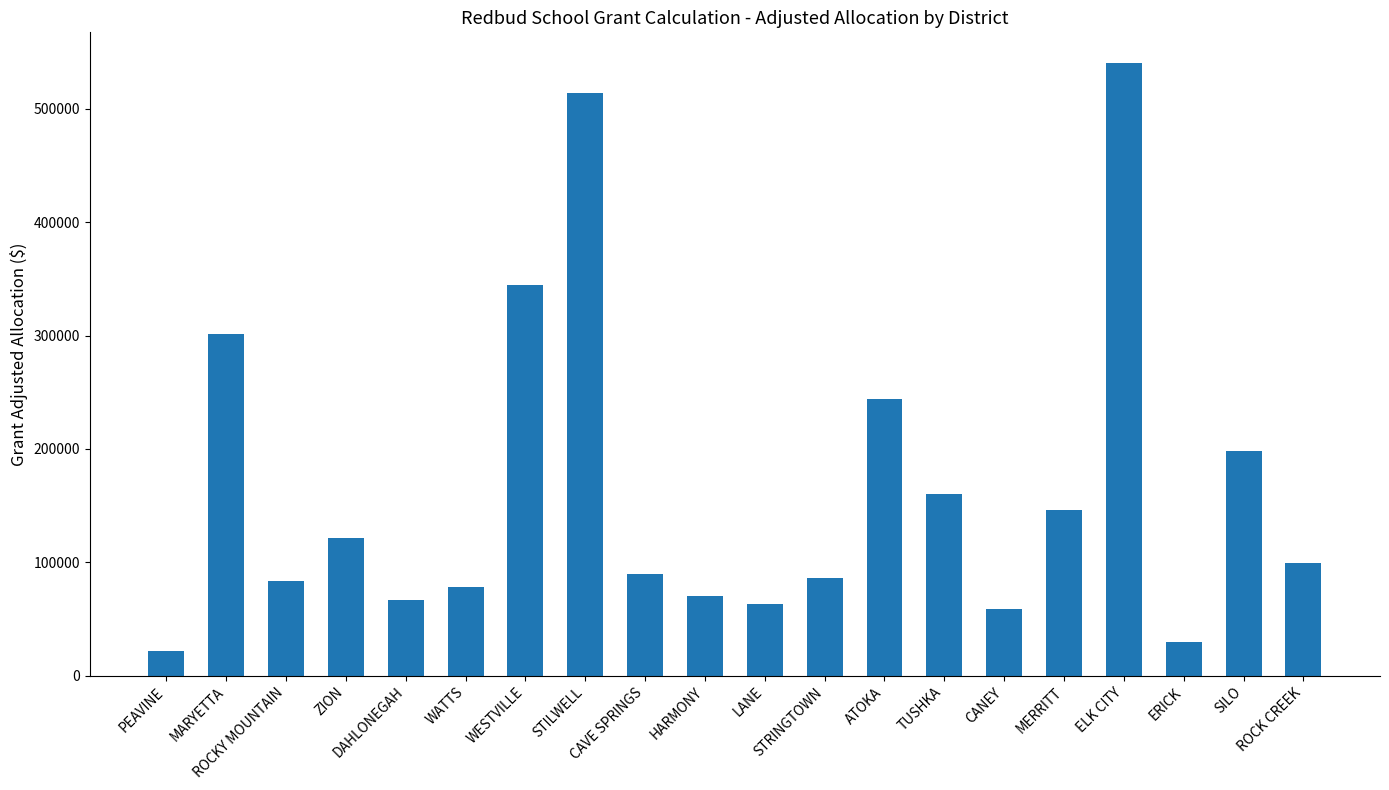

Count the number of categories in the chart.

20